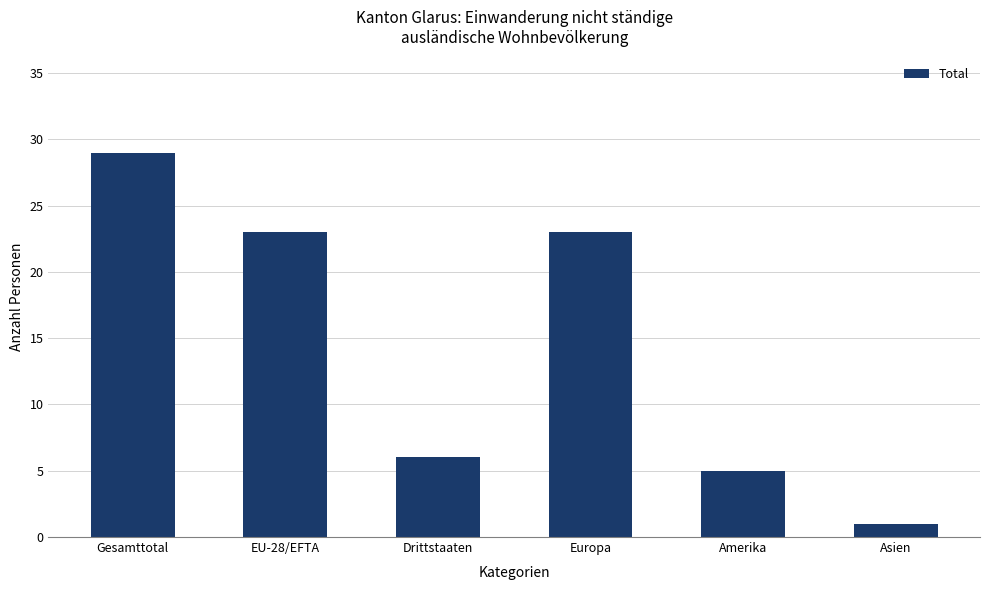

Which category has the highest value across all series?

Gesamttotal